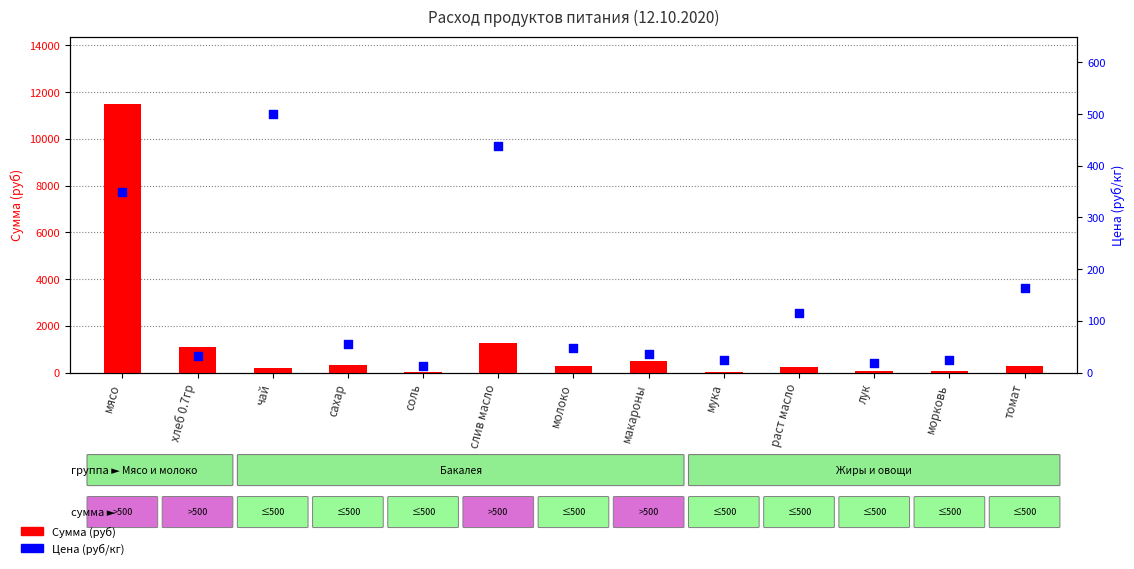

At how many categories does at least one series exceed 10744?

1